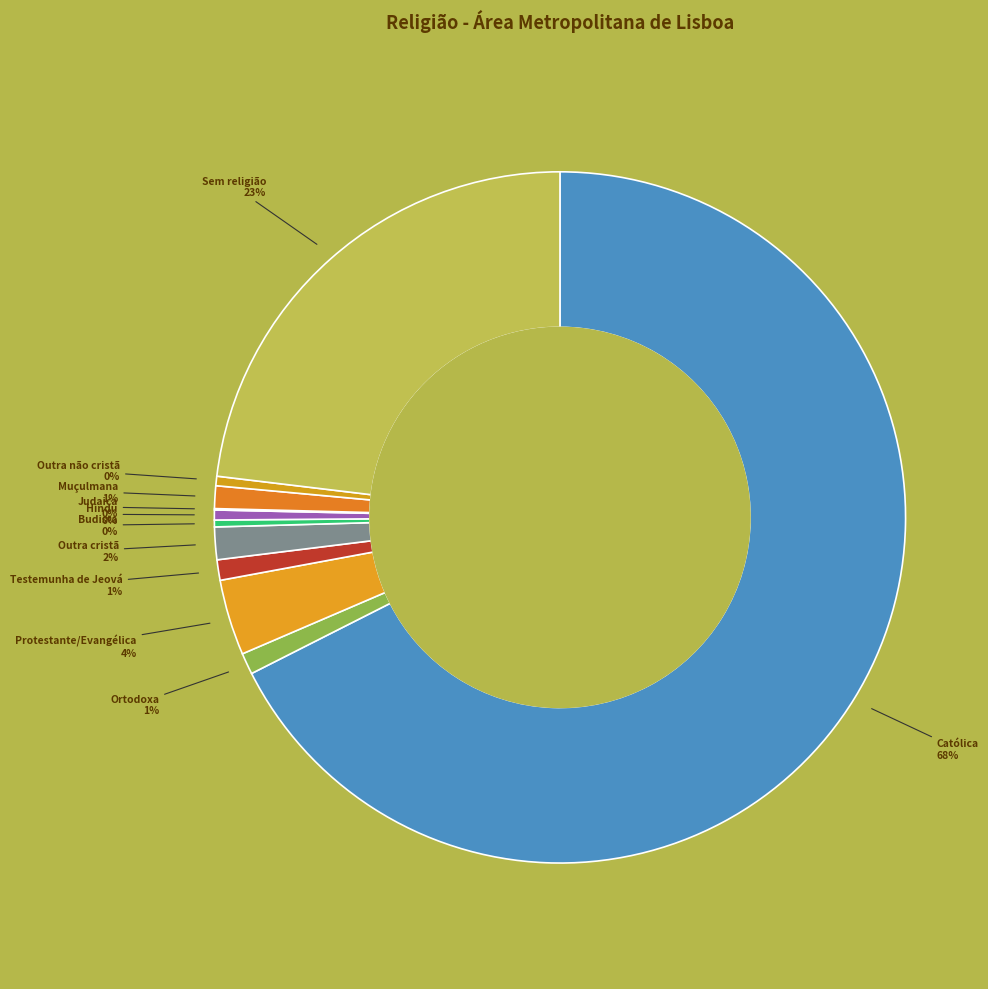

Is there any slice that represents more than half of the pie?

Yes